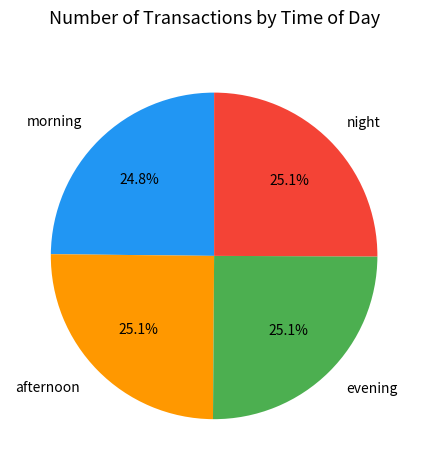

How much of the chart is everything except morning?

75.2%